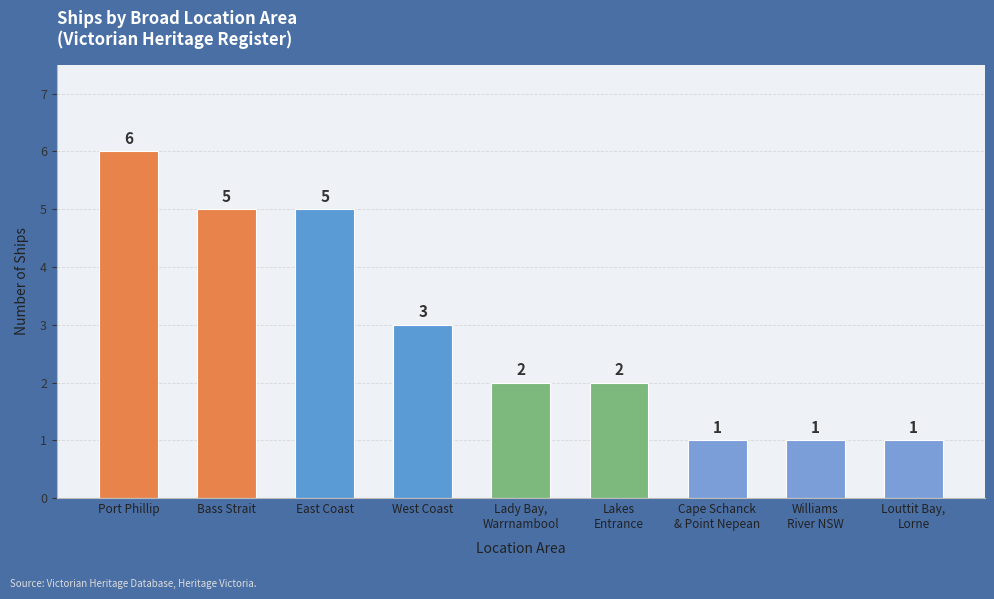

Reading left to right, list all the values displayed in this chart.

Port Phillip=6	Bass Strait=5	East Coast=5	West Coast=3	Lady Bay,
Warrnambool=2	Lakes
Entrance=2	Cape Schanck
& Point Nepean=1	Williams
River NSW=1	Louttit Bay,
Lorne=1